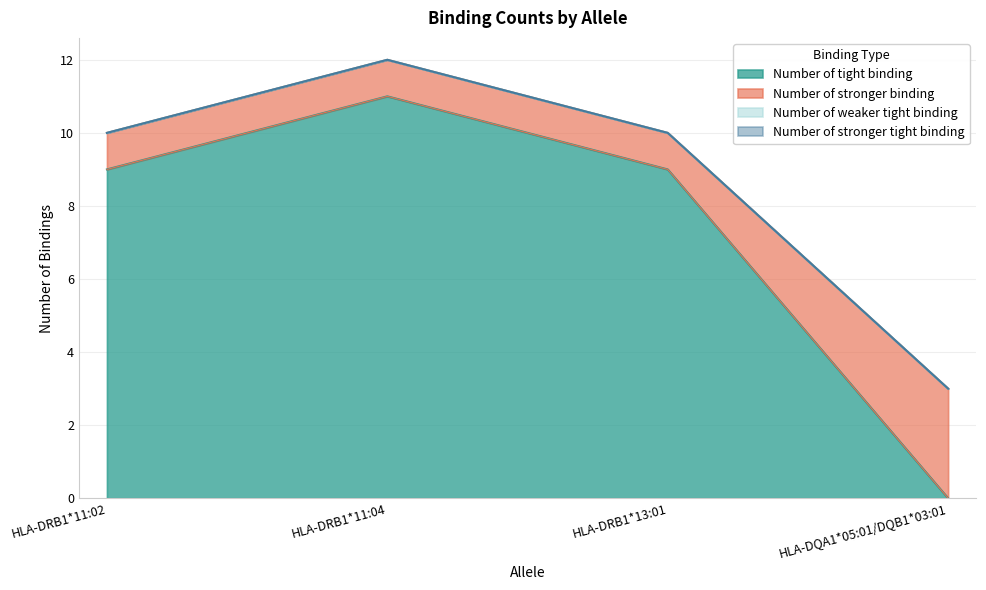

True or false: Number of tight binding has more than 1 interior local peaks.

False